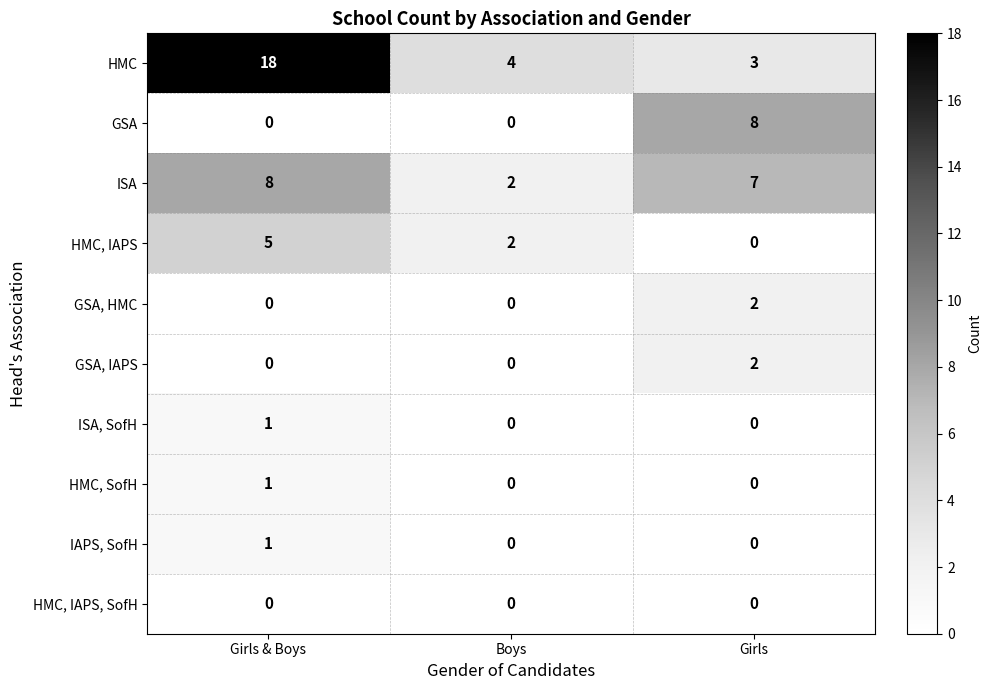

At which category does the chart reach its peak across all series?

Girls & Boys